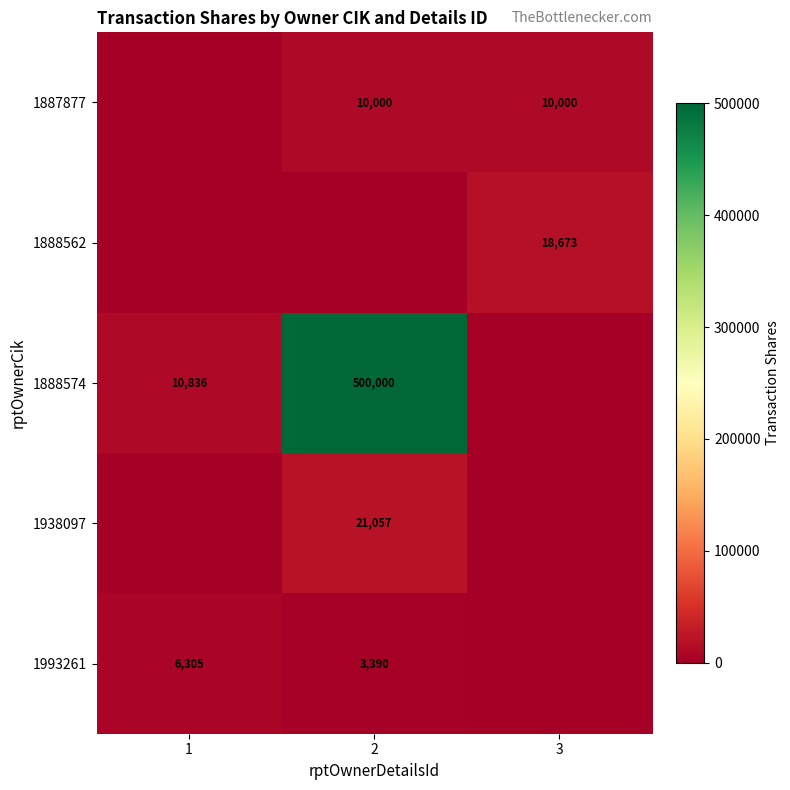

The 1938097 series shows 21057 at 2. True or false?

True